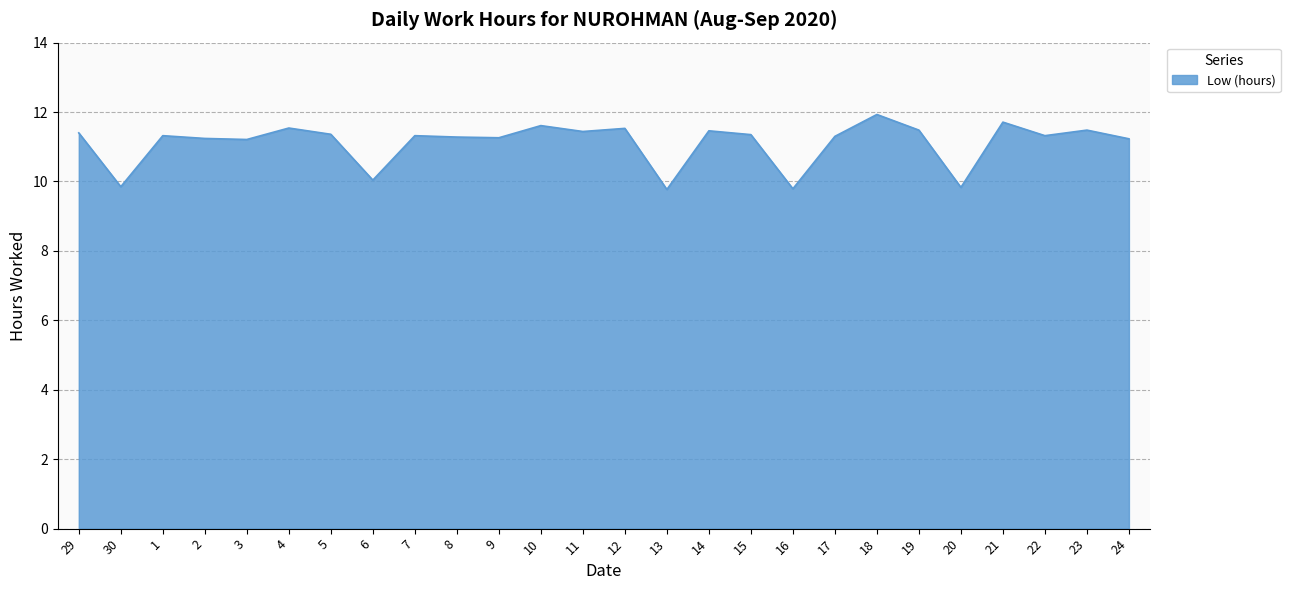

What position from the right is 3?

22